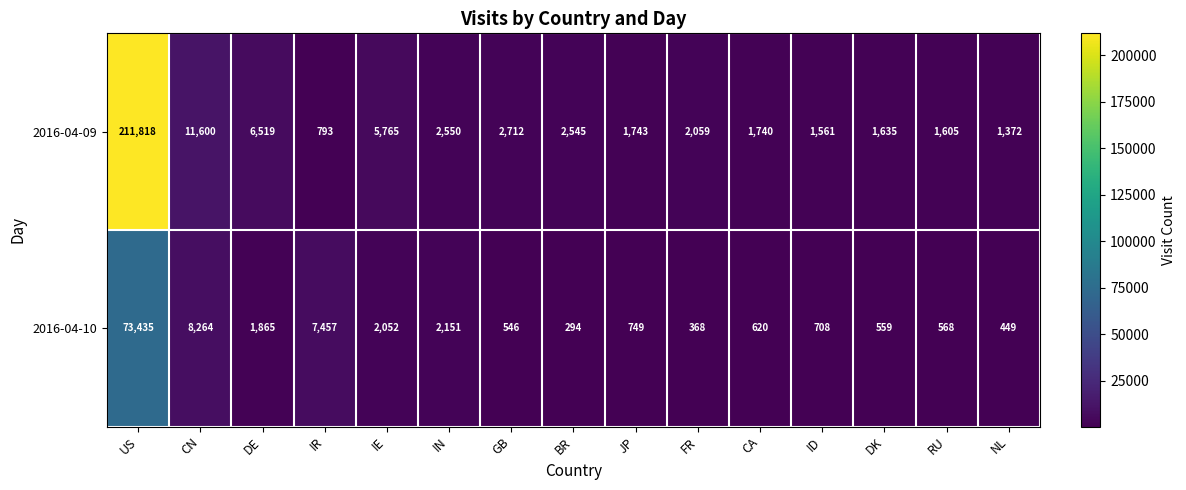

What is the difference between the 2016-04-10 values at ID and FR?

340